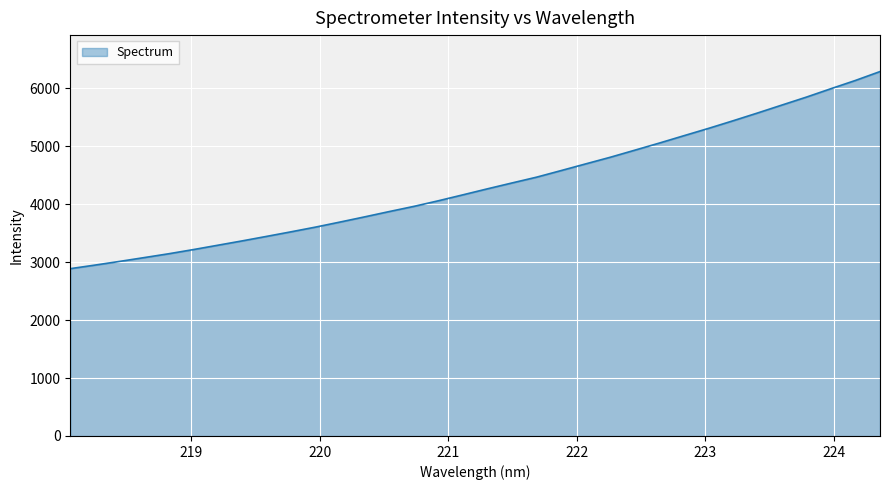

What is the difference between the maximum and minimum values?

3401.0